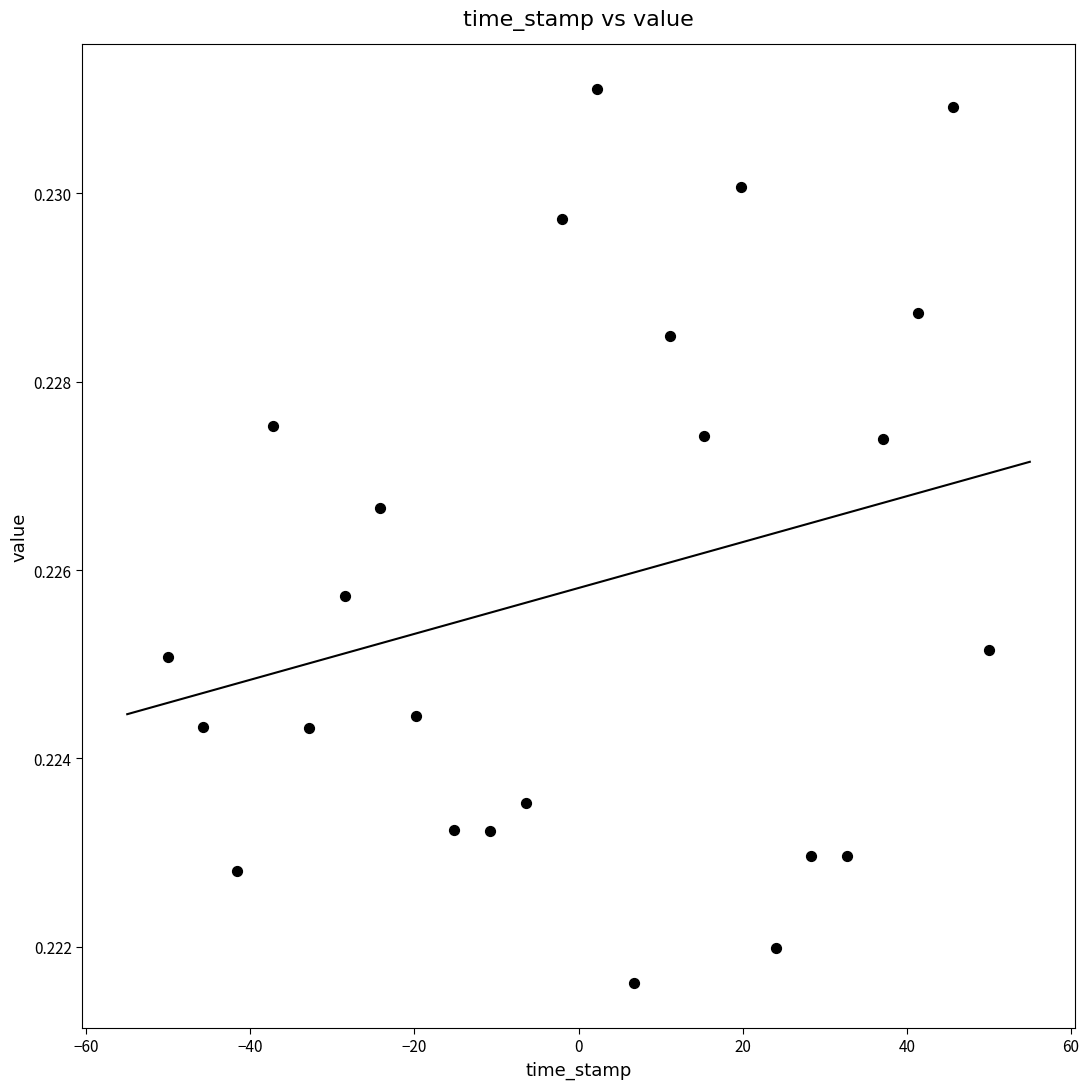

What is the range of X values (max minus min)?

100.0